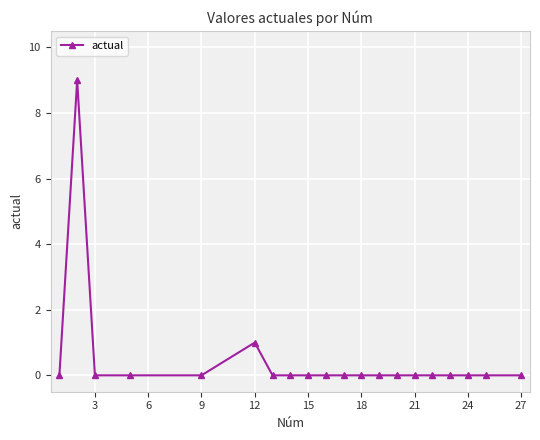

What is the greatest value displayed?

9